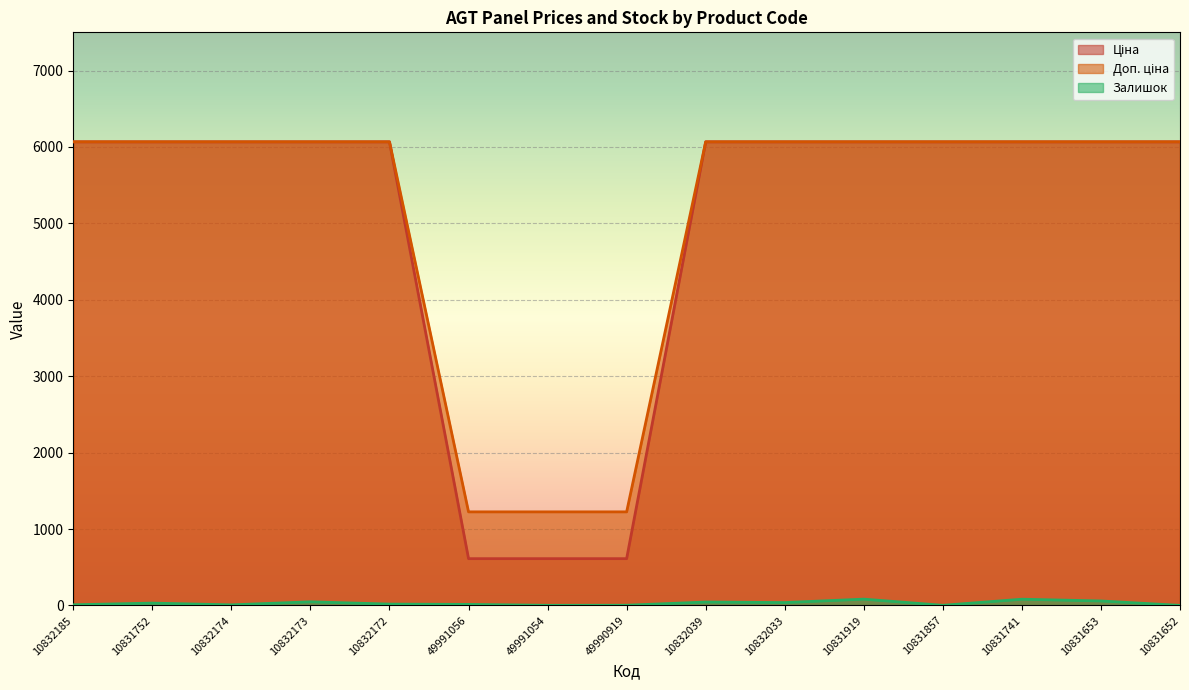

What position from the right is 10831741?

3